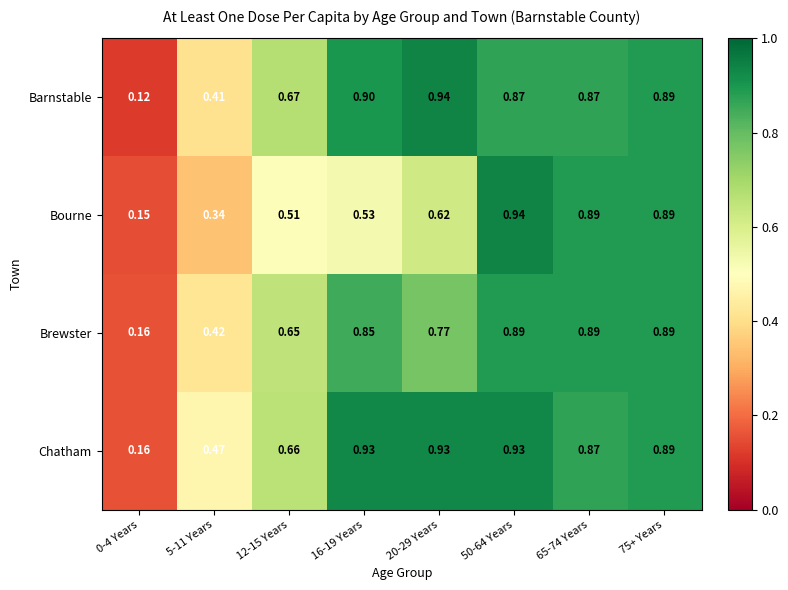

How many data points does each series have?

8